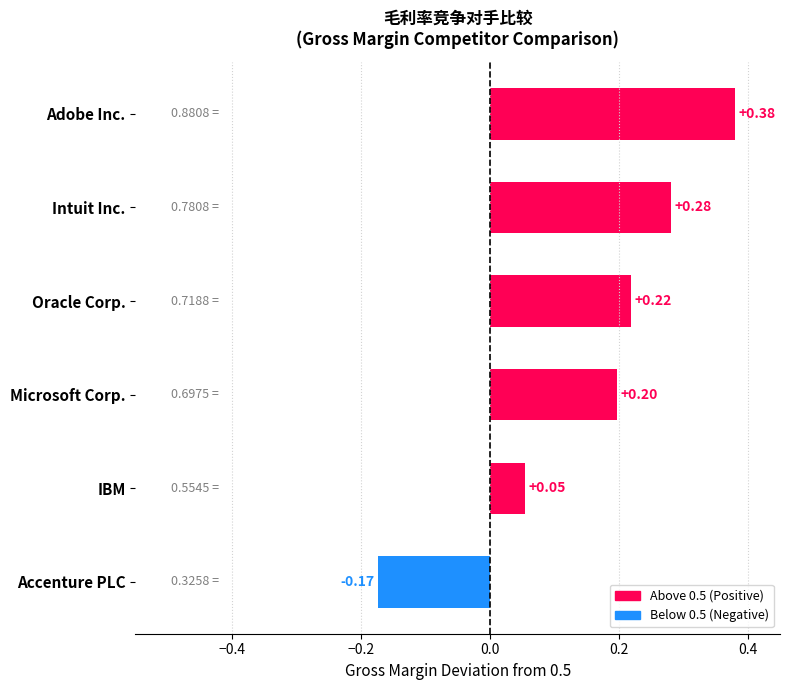

Rank the categories by value from highest to lowest.

Adobe Inc., Intuit Inc., Oracle Corp., Microsoft Corp., IBM, Accenture PLC